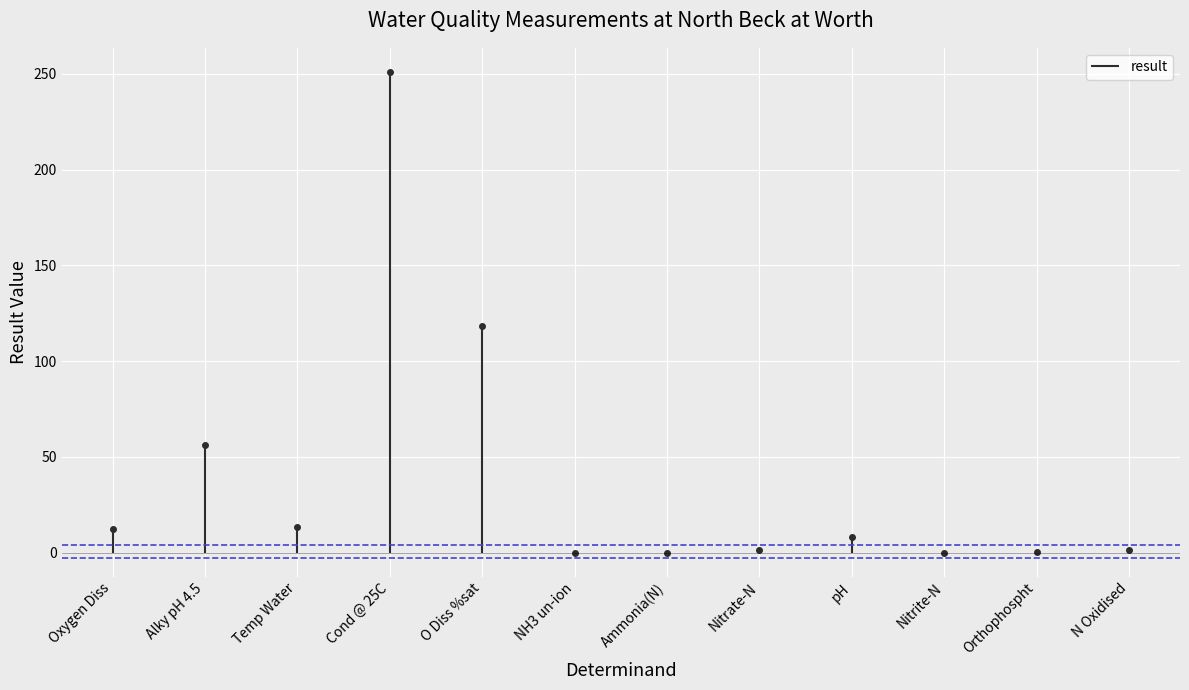

True or false: there are more than 0 points higher than both neighbors.

True